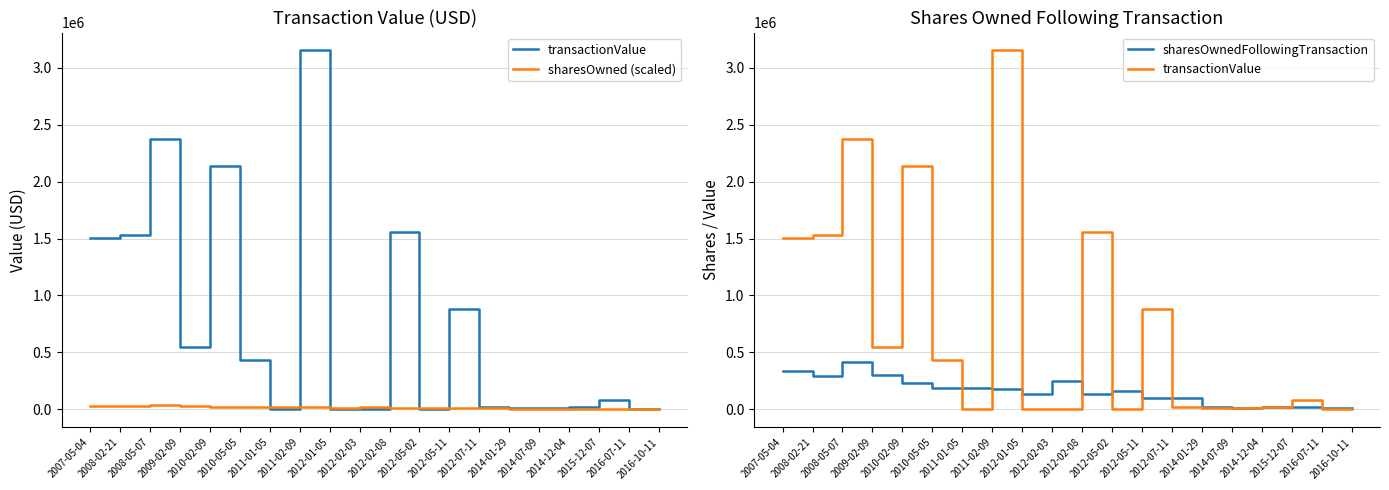

Which series has the widest spread of values?

transactionValue